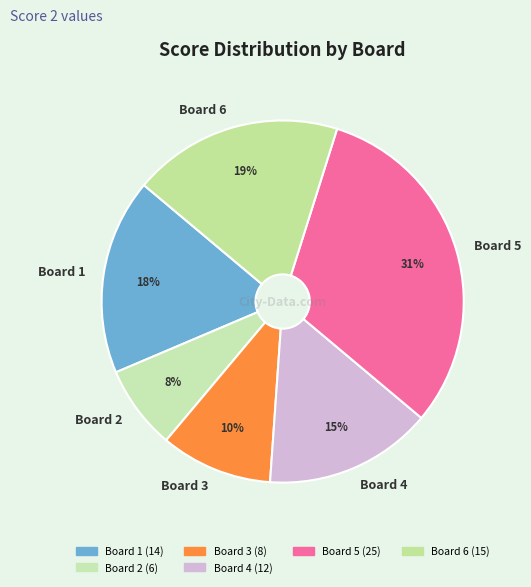

Which slice is the largest?

Board 5